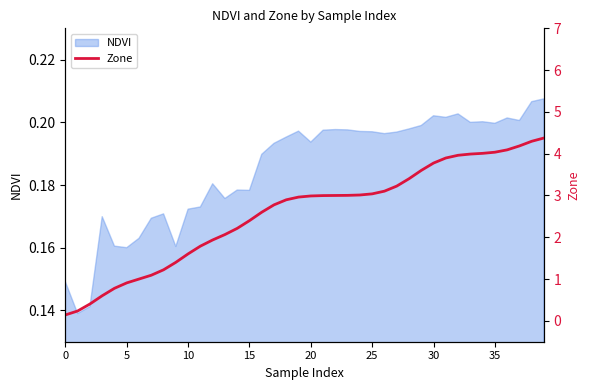

The chart shows a value of 0.4 at 15. True or false?

False